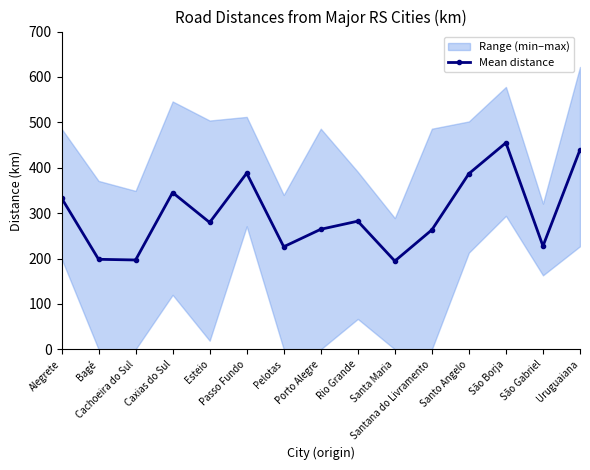

What is the change in value from Alegrete to Porto Alegre?

-68.8